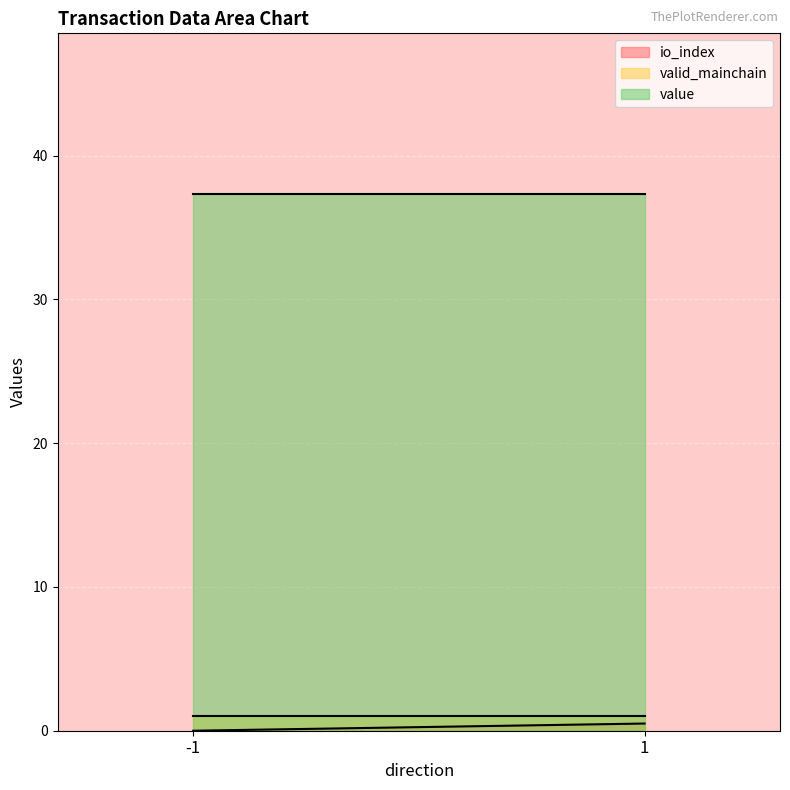

At which category does the chart reach its minimum across all series?

-1